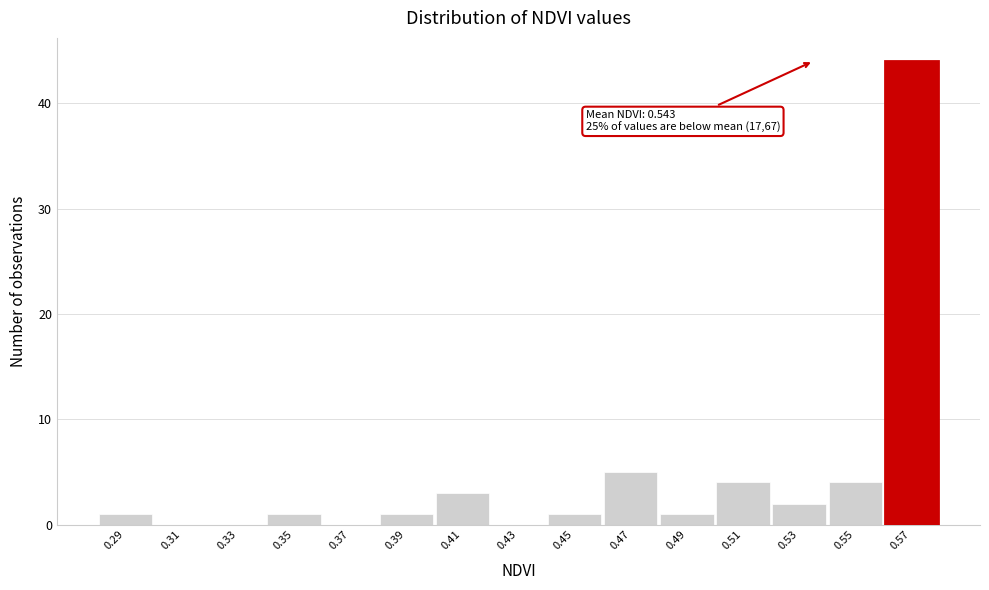

Reading left to right, what are all the values shown in this chart?

0.29=1	0.31=0	0.33=0	0.35=1	0.37=0	0.39=1	0.41=3	0.43=0	0.45=1	0.47=5	0.49=1	0.51=4	0.53=2	0.55=4	0.57=44